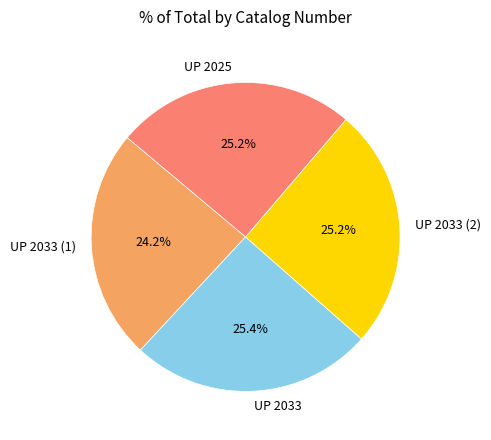

How many slices are in this pie chart?

4